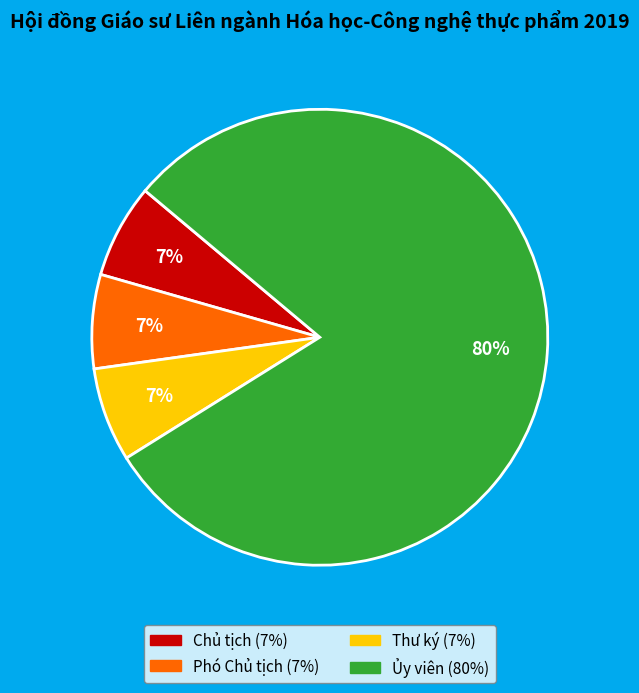

Approximately how many times larger is the value at Thư ký compared to Chủ tịch?

1.0